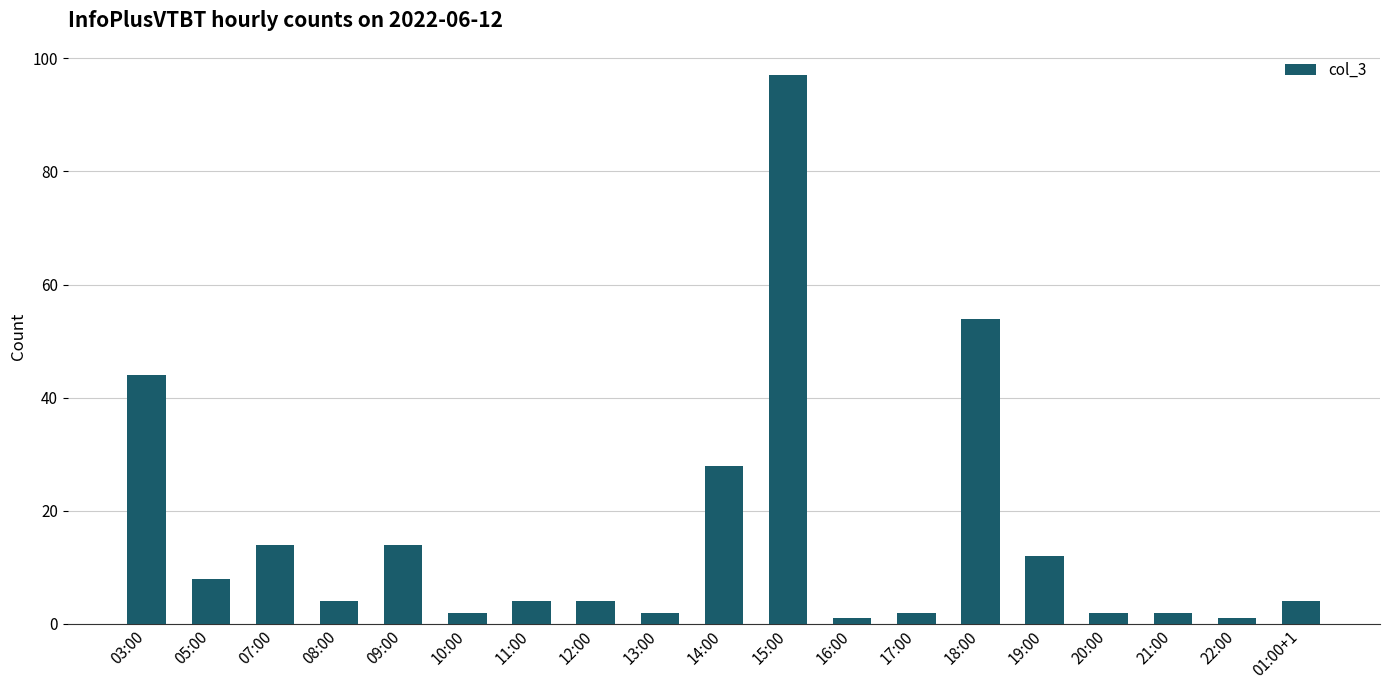

Which category has the highest value across all series?

15:00